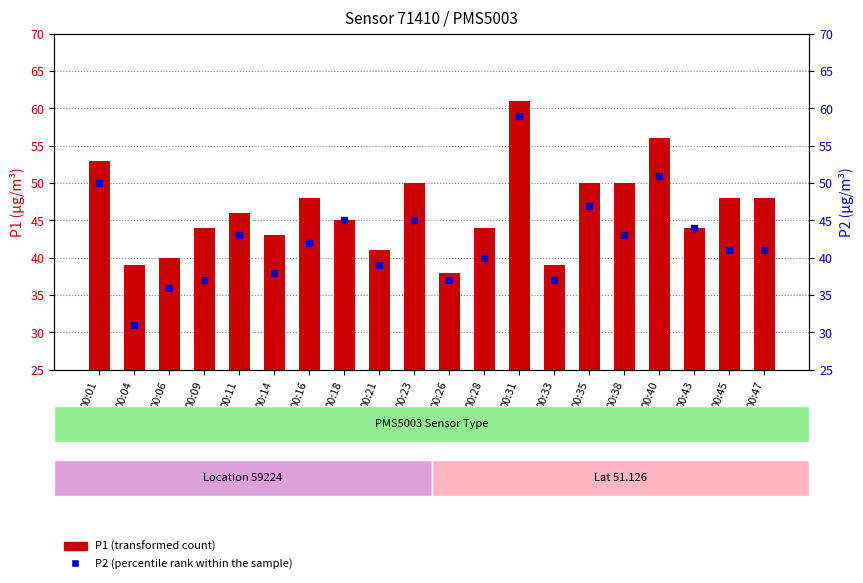

Which series reaches the maximum Y coordinate?

P1 (transformed count)